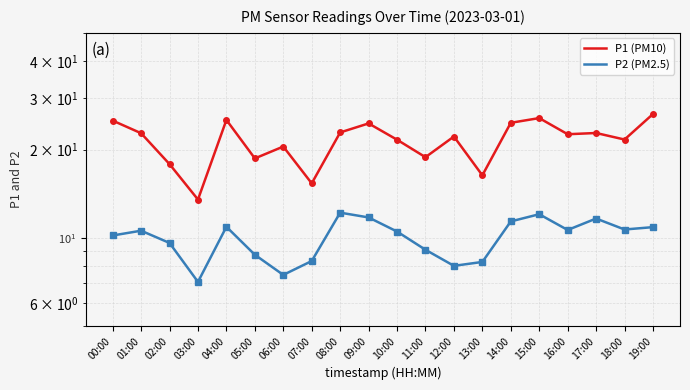

Which category has the highest value across all series?

19:00